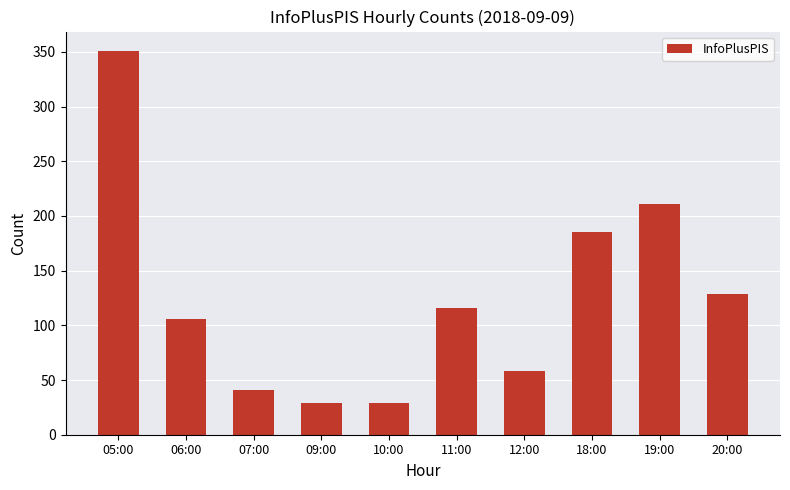

What is the value of the 1st bar from the left?

351